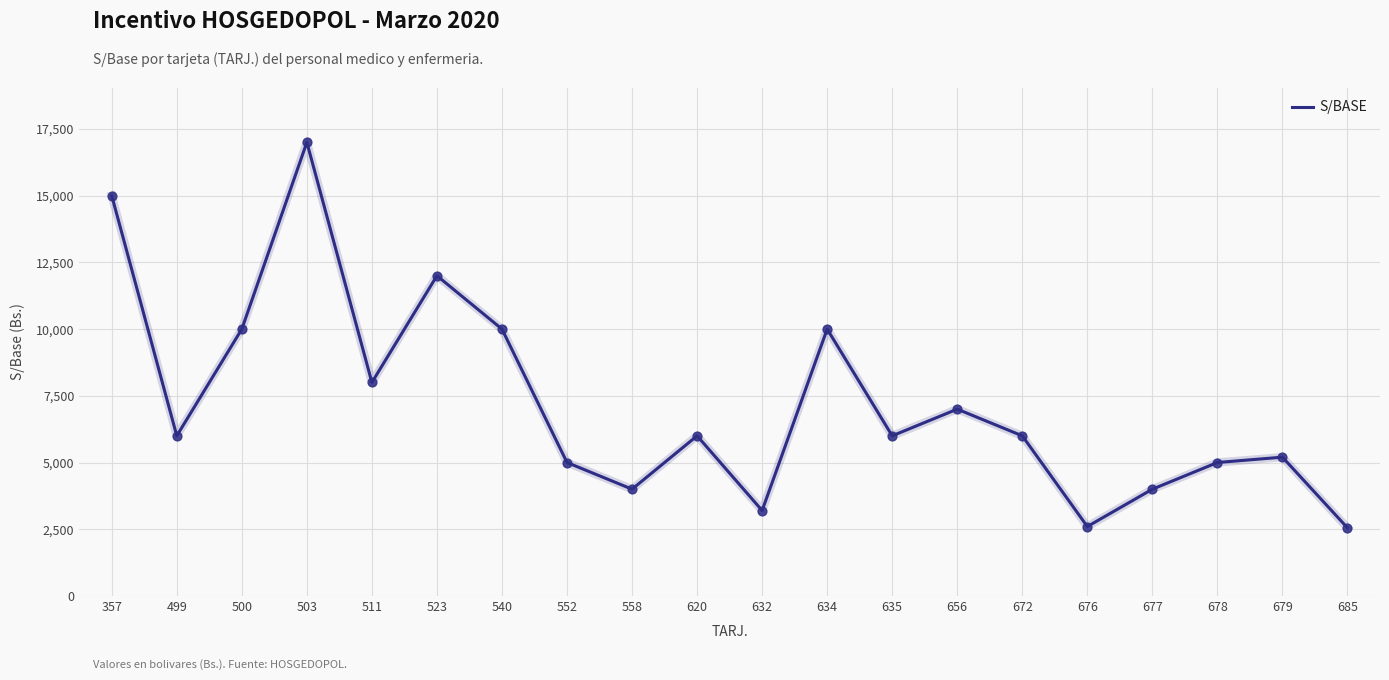

What is the change in value from 511 to 635?

-2000